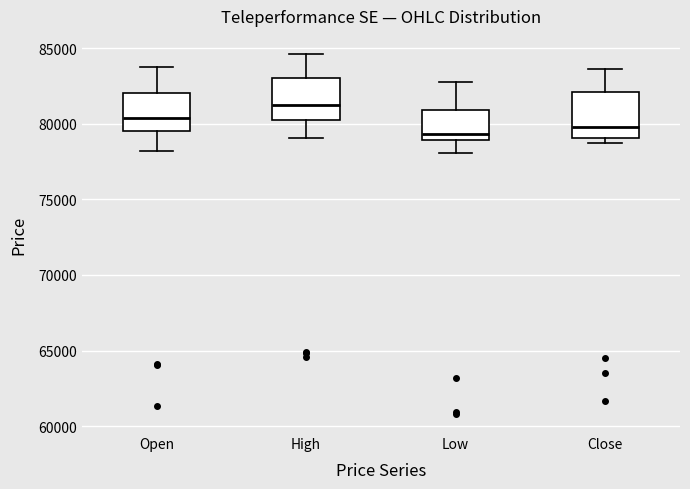

Reading left to right, read every box against the y-axis: the position of its median line, the range the box covers, and the ends of its whiskers. The values are not printed on the chart, so give them approximately, as read against the axis.

Open: median 80500, box 79500 to 82000, whiskers 78000 to 83500
High: median 81000, box 80000 to 83000, whiskers 79000 to 84500
Low: median 79500, box 79000 to 81000, whiskers 78000 to 82500
Close: median 80000, box 79000 to 82000, whiskers 78500 to 83500